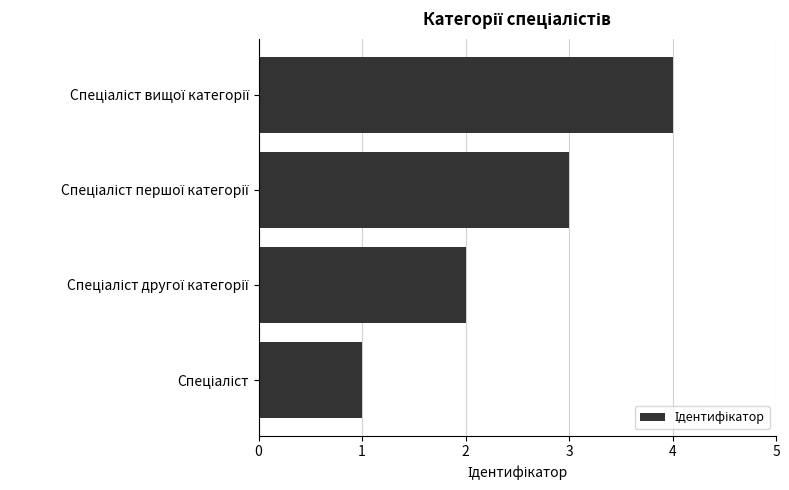

What is the difference between the maximum and minimum values?

3